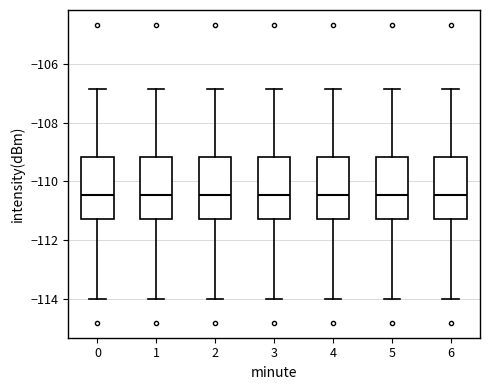

Reading left to right, transcribe this box plot: for each box, give where its median line is, the range the box spans, and where its two whiskers end, as read against the y-axis. The values are not printed on the chart, so give them approximately, as read against the axis.

0: median -110.4, box -111.2 to -109.2, whiskers -114.0 to -106.8
1: median -110.4, box -111.2 to -109.2, whiskers -114.0 to -106.8
2: median -110.4, box -111.2 to -109.2, whiskers -114.0 to -106.8
3: median -110.4, box -111.2 to -109.2, whiskers -114.0 to -106.8
4: median -110.4, box -111.2 to -109.2, whiskers -114.0 to -106.8
5: median -110.4, box -111.2 to -109.2, whiskers -114.0 to -106.8
6: median -110.4, box -111.2 to -109.2, whiskers -114.0 to -106.8